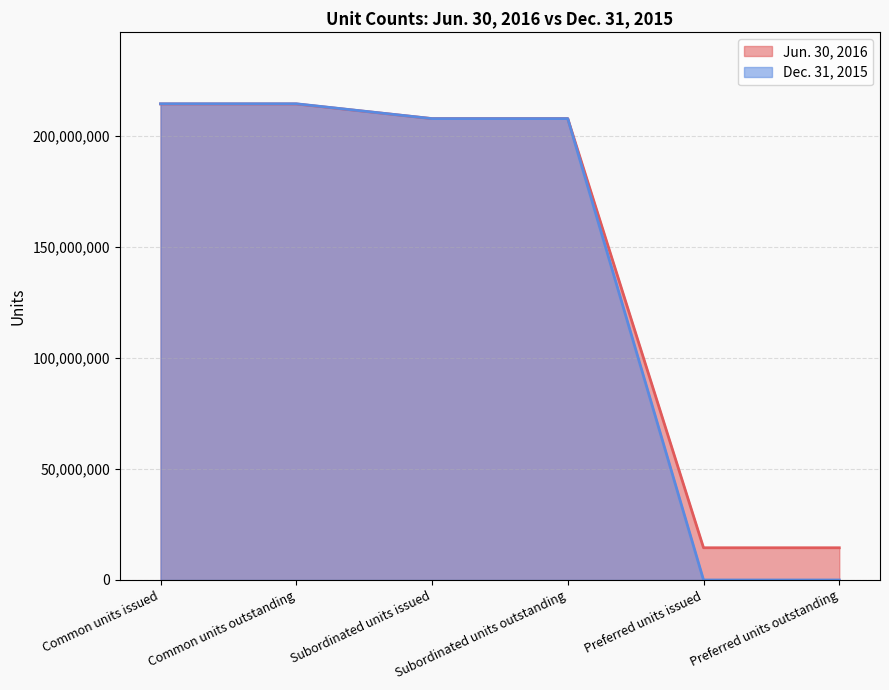

What is the highest value of the Dec. 31, 2015 series?

214541422